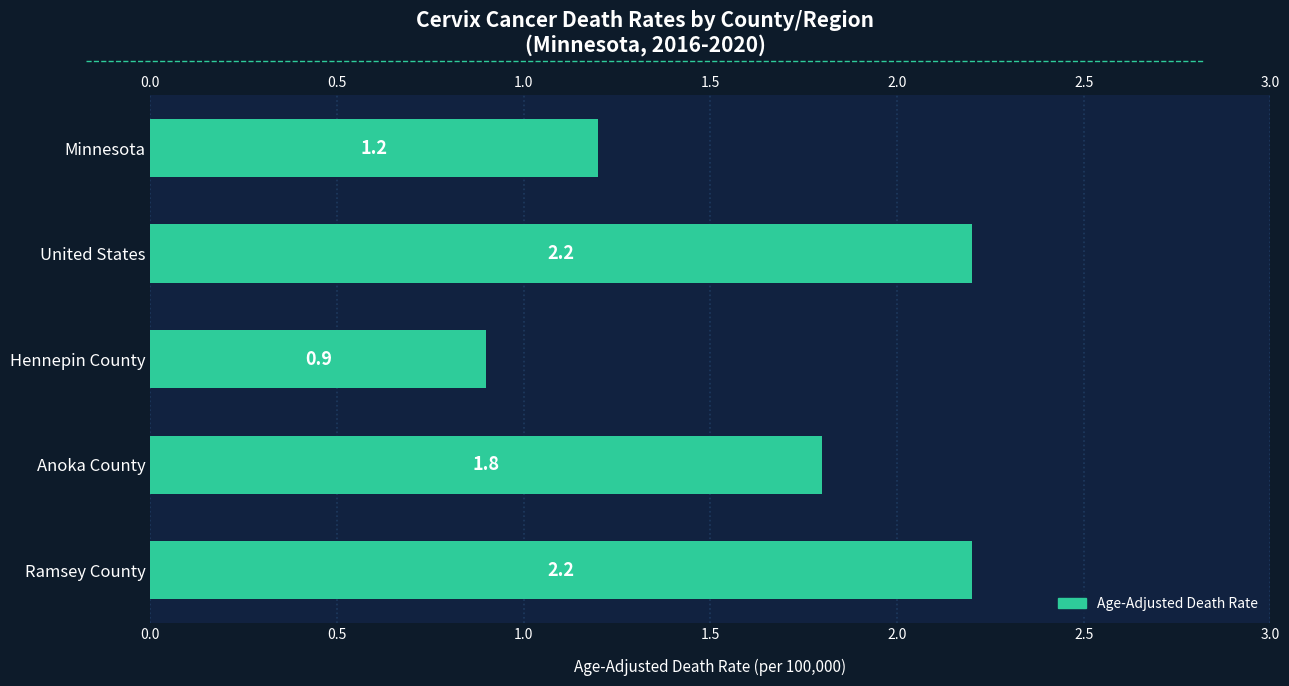

Count the number of data series in this chart.

1